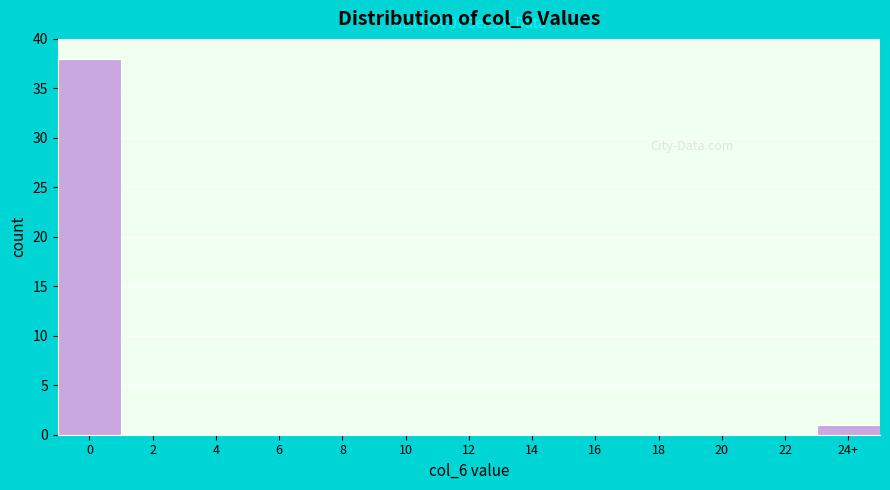

Reading left to right, list all the values displayed in this chart.

0=38	2=0	4=0	6=0	8=0	10=0	12=0	14=0	16=0	18=0	20=0	22=0	24+=1